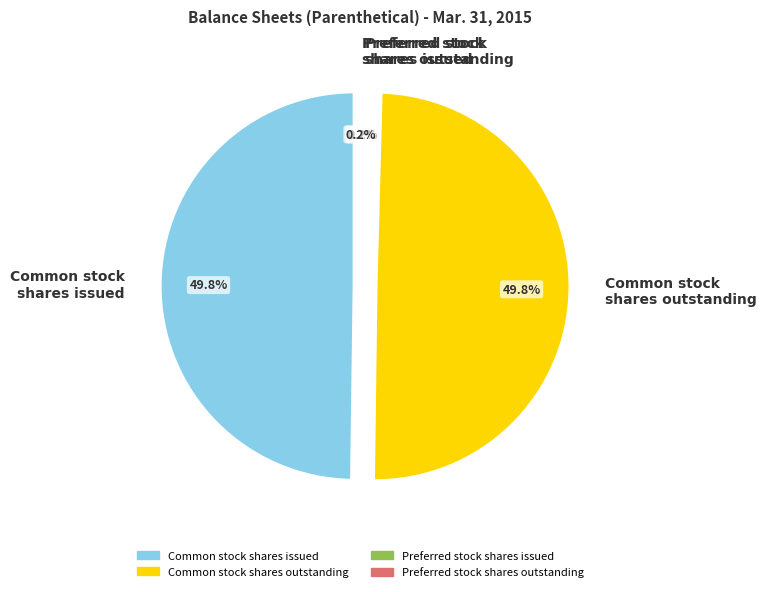

What percentage is NOT represented by Preferred stock shares outstanding?

99.8%